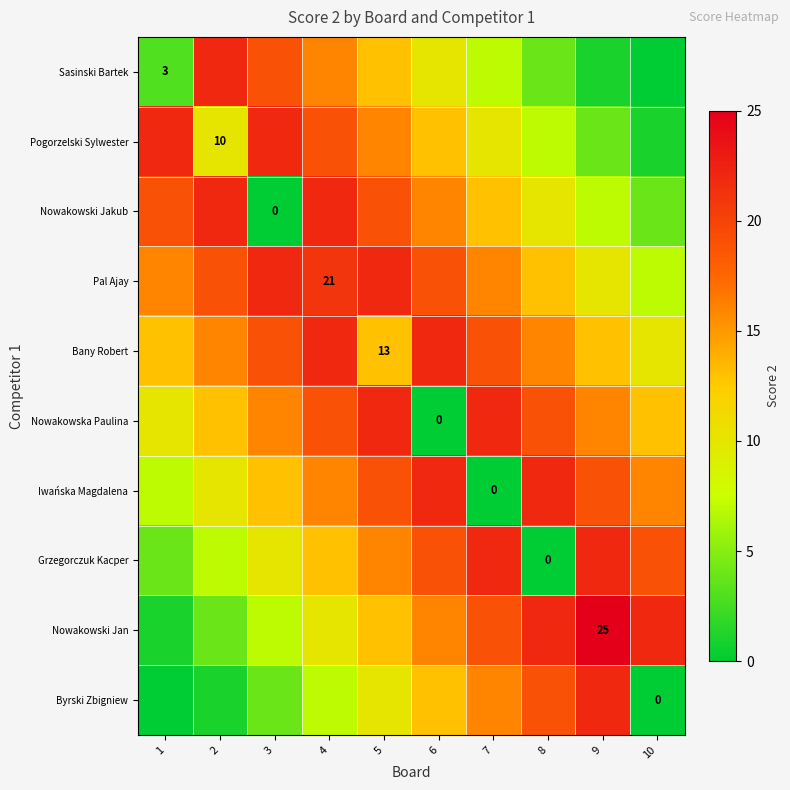

Is it true that Sasinski Bartek equals 2 at 1?

False